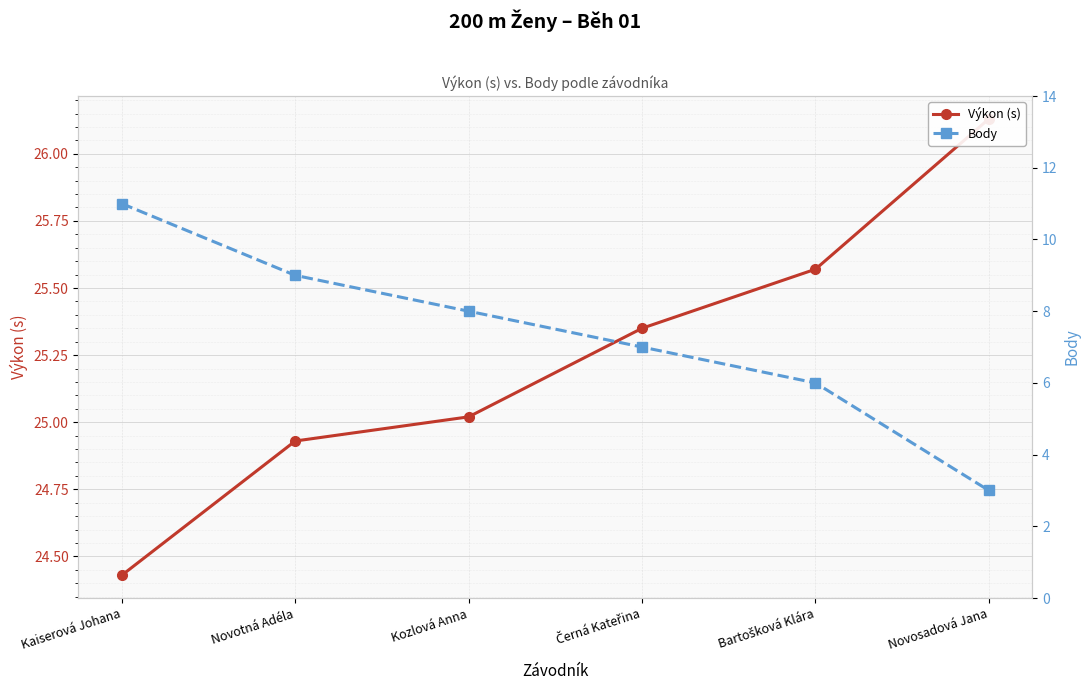

True or false: Výkon (s) and Body cross at least once.

False